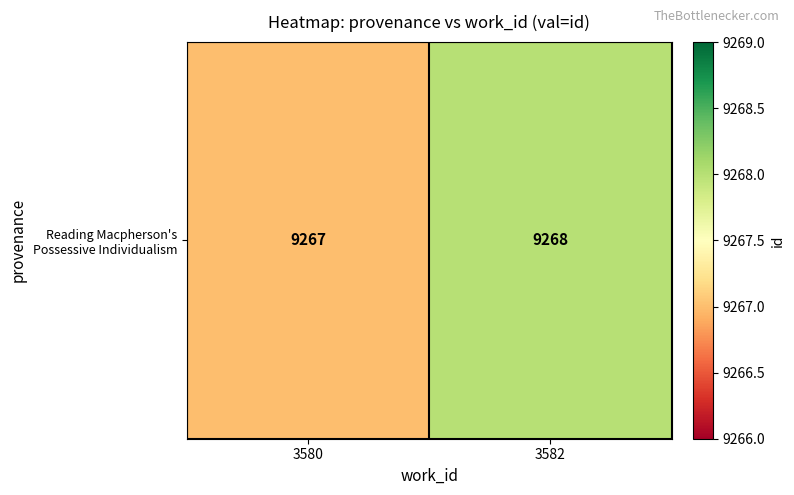

What is the sum of all values?

18535